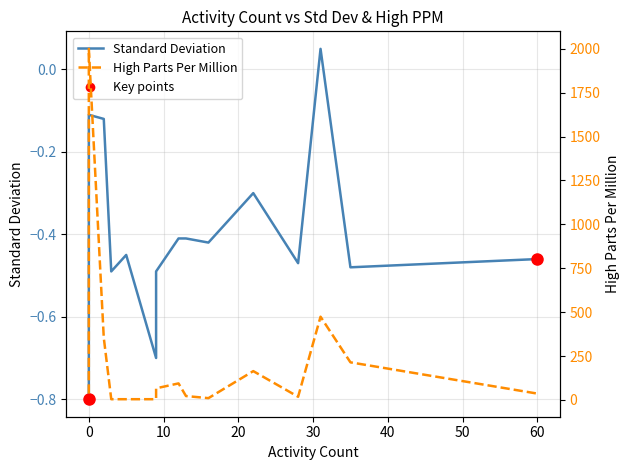

True or false: Standard Deviation and High Parts Per Million intersect in this chart.

False